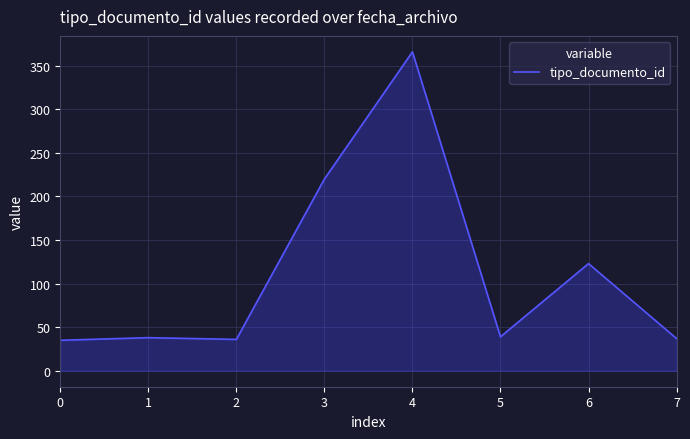

What is the sum of all values?

894